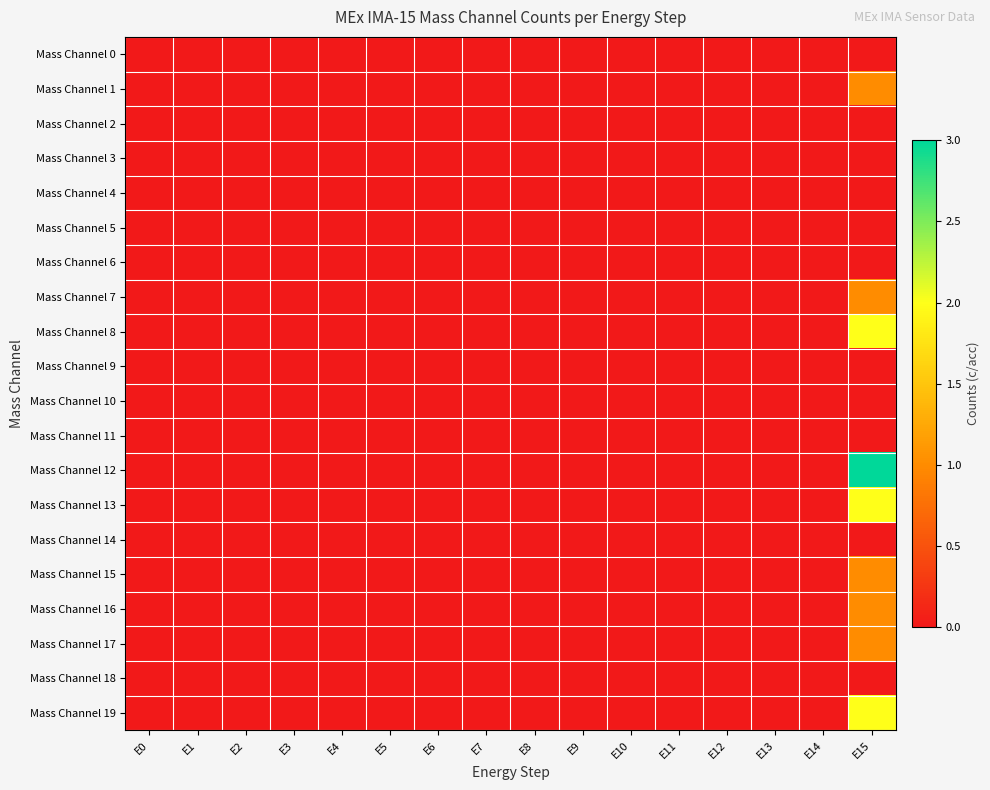

Count the number of data series in this chart.

20